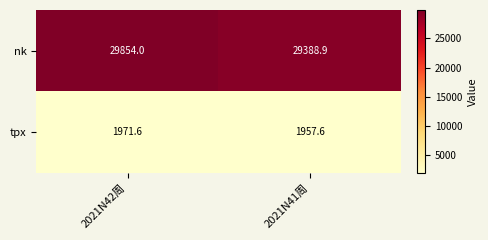

Rank the series by their average value, from lowest to highest.

tpx, nk